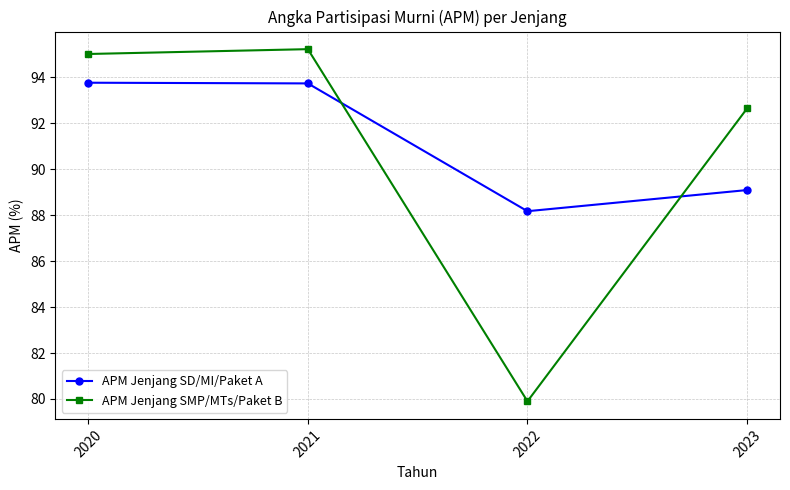

What is the maximum value shown in the chart?

95.2